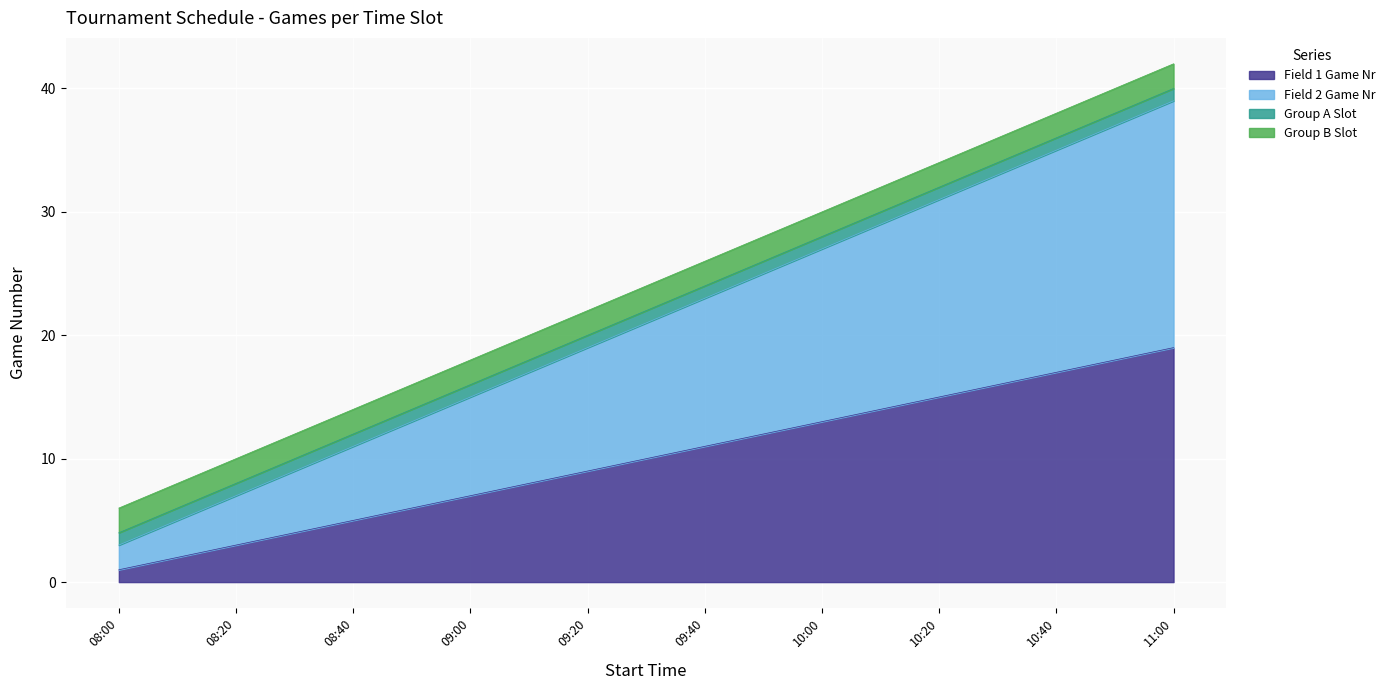

Is it true that Field 1 Game Nr equals 19 at 11:00?

True